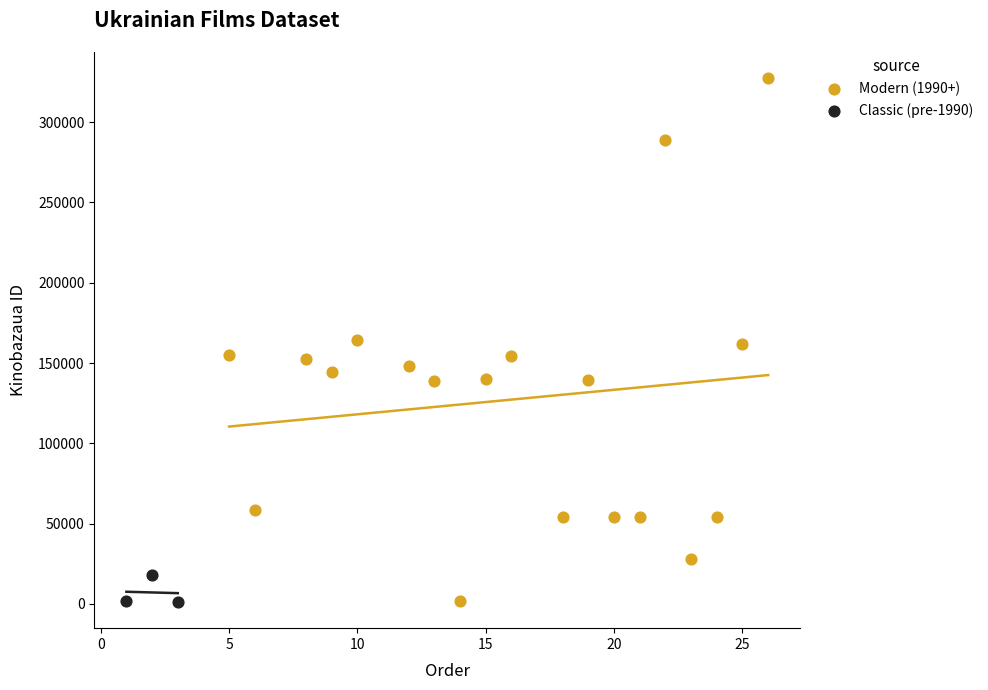

Which series reaches the maximum Y coordinate?

Modern (1990+)